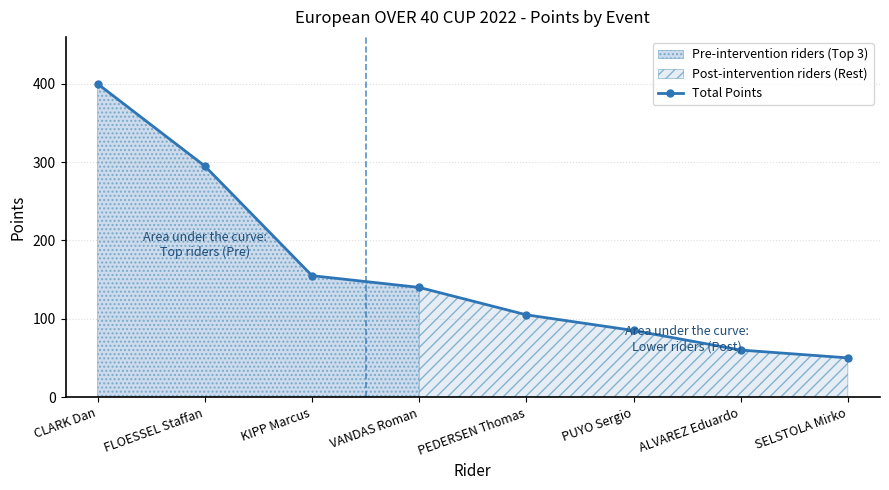

Which has a higher value, PEDERSEN Thomas or KIPP Marcus?

KIPP Marcus